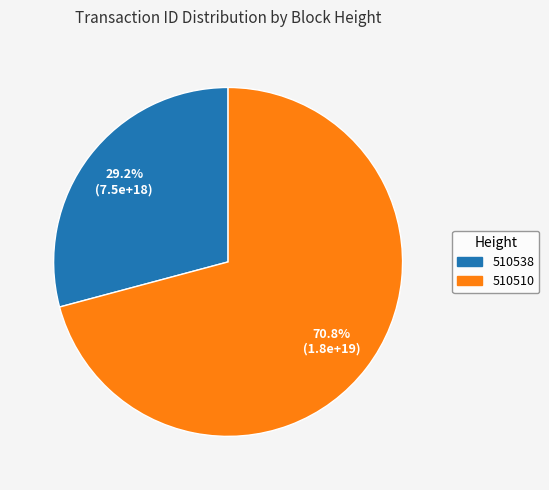

Which category accounts for the majority?

510510